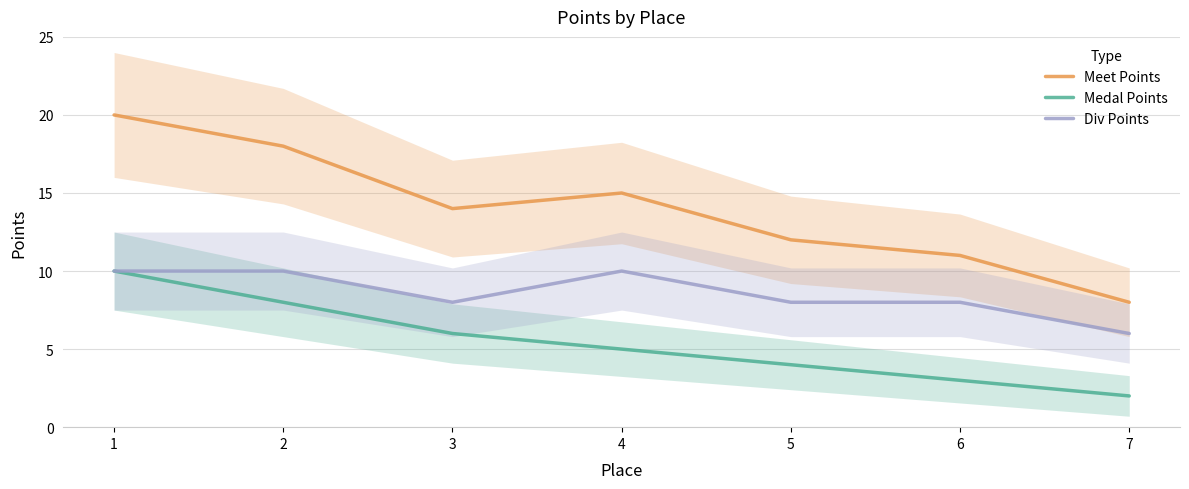

The value of Div Points at 5 is 8. True or false?

True